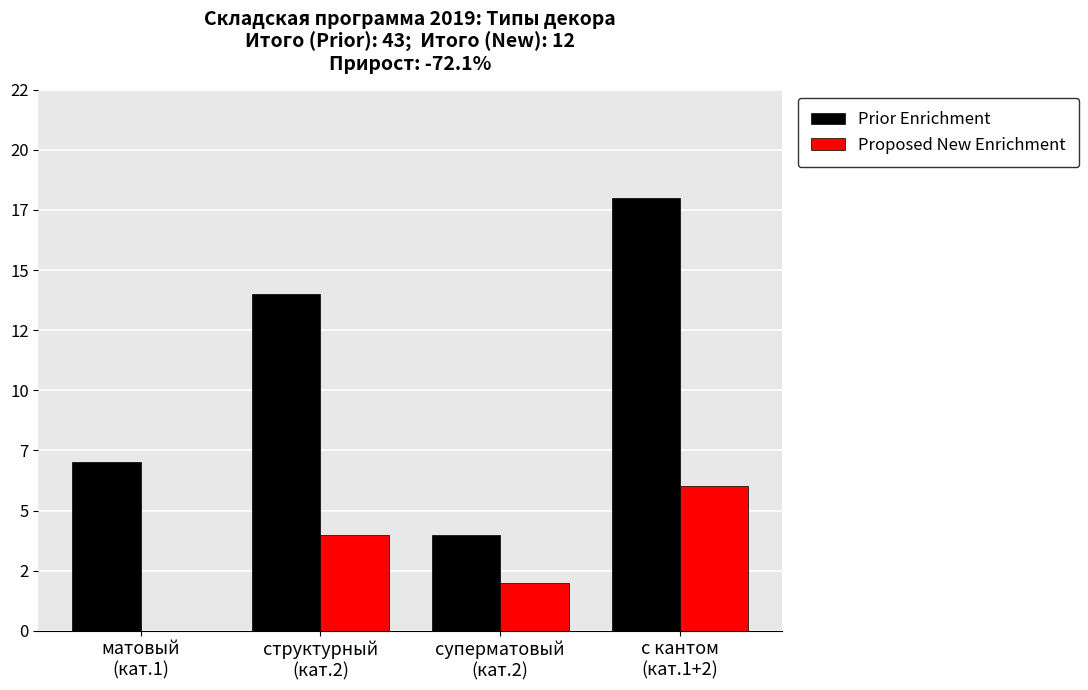

Between с кантом
(кат.1+2) and матовый
(кат.1), which is larger?

с кантом
(кат.1+2)